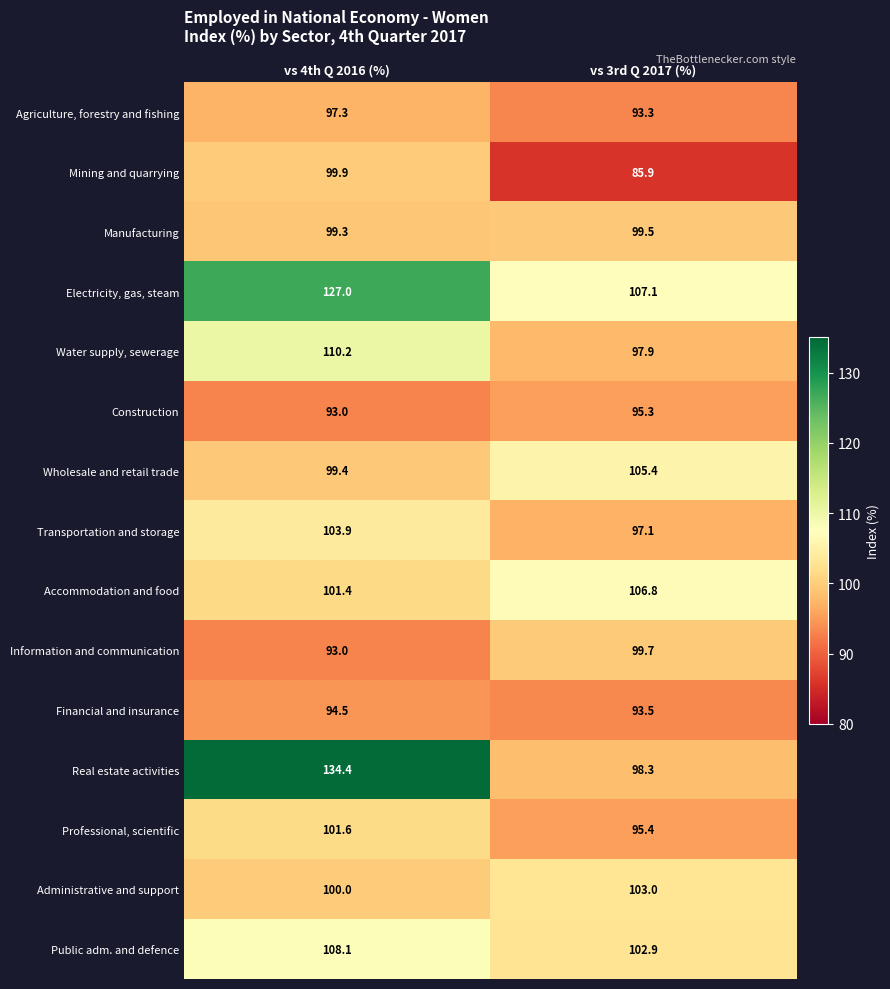

Reading left to right, what are all the values shown in this chart?

Agriculture, forestry and fishing: 97.3	93.3
Mining and quarrying: 99.9	85.9
Manufacturing: 99.3	99.5
Electricity, gas, steam: 127.0	107.1
Water supply, sewerage: 110.2	97.9
Construction: 93.0	95.3
Wholesale and retail trade: 99.4	105.4
Transportation and storage: 103.9	97.1
Accommodation and food: 101.4	106.8
Information and communication: 93.0	99.7
Financial and insurance: 94.5	93.5
Real estate activities: 134.4	98.3
Professional, scientific: 101.6	95.4
Administrative and support: 100.0	103.0
Public adm. and defence: 108.1	102.9